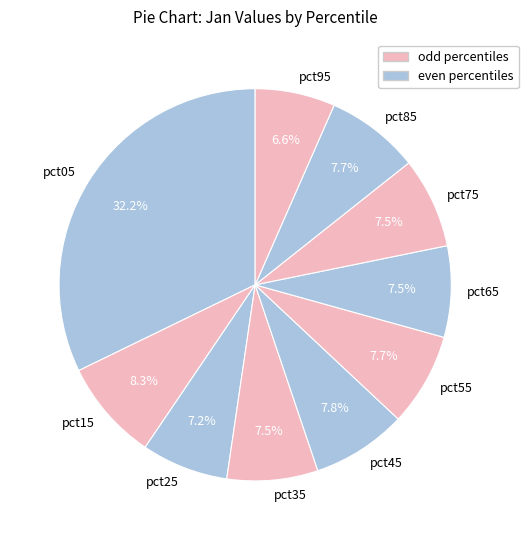

How many slices are in this pie chart?

10